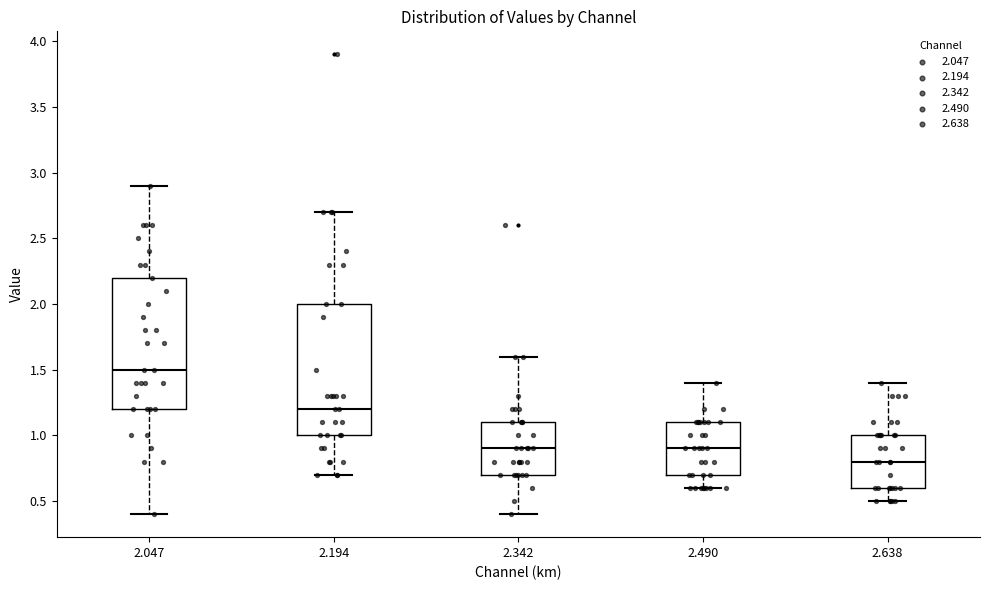

Reading left to right, read every box against the y-axis: the position of its median line, the range the box covers, and the ends of its whiskers. The values are not printed on the chart, so give them approximately, as read against the axis.

2.047: median 1.5, box 1.2 to 2.2, whiskers 0.4 to 2.9
2.194: median 1.2, box 1.0 to 2.0, whiskers 0.7 to 2.7
2.342: median 0.9, box 0.7 to 1.1, whiskers 0.4 to 1.6
2.490: median 0.9, box 0.7 to 1.1, whiskers 0.6 to 1.4
2.638: median 0.8, box 0.6 to 1.0, whiskers 0.5 to 1.4